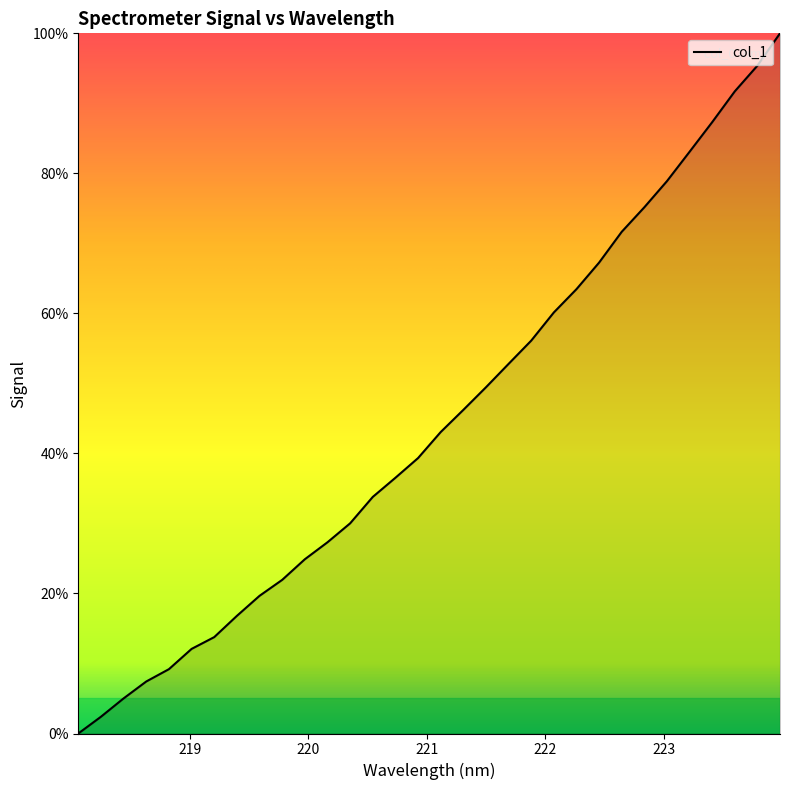

Reading left to right, list all the values displayed in this chart.

0.0	2.4	5.0	7.4	9.2	12.1	13.8	16.8	19.7	21.9	24.9	27.3	30.0	33.8	36.5	39.3	43.1	46.2	49.4	52.8	56.1	60.1	63.5	67.3	71.7	75.2	78.9	83.1	87.3	91.7	95.4	100.0